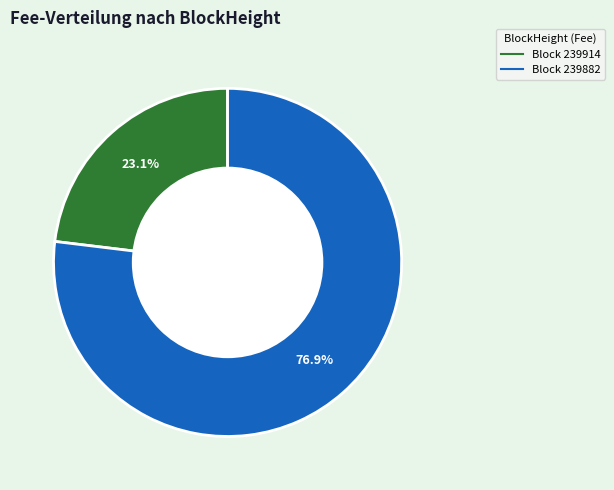

Is there a majority slice in this chart?

Yes